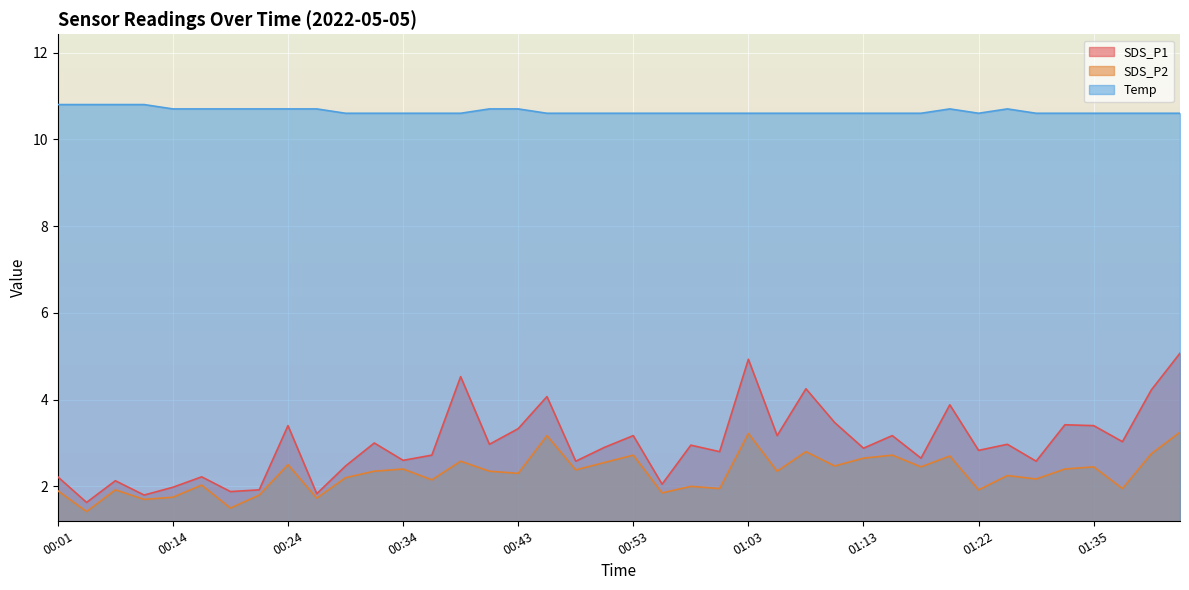

True or false: Temp and SDS_P2 intersect in this chart.

False